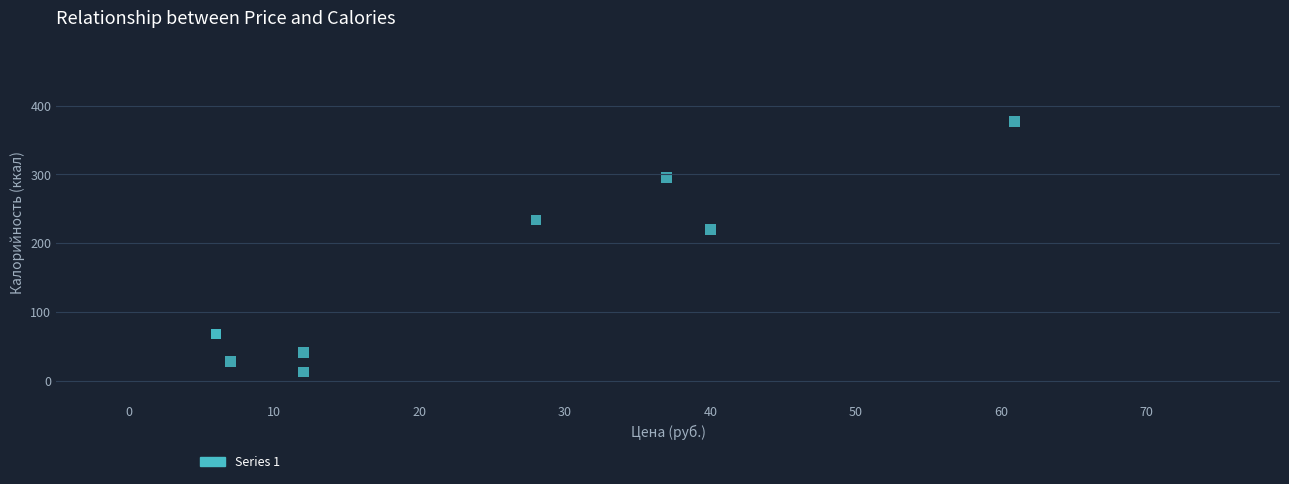

What Y value in the scatter plot is closest to 195?

220.0